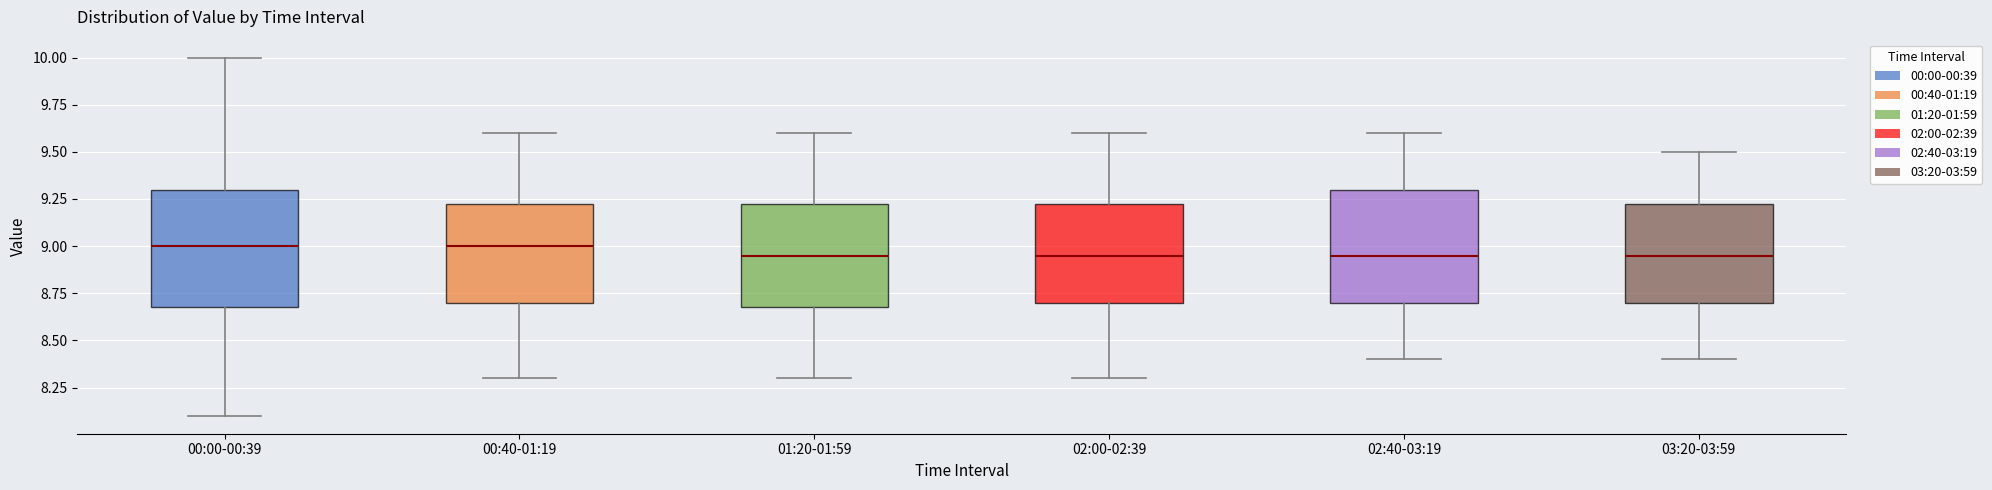

Where does the median line of the box for 02:40-03:19 sit on the y-axis? The values are not printed on the chart, so give them approximately, as read against the axis.

8.95